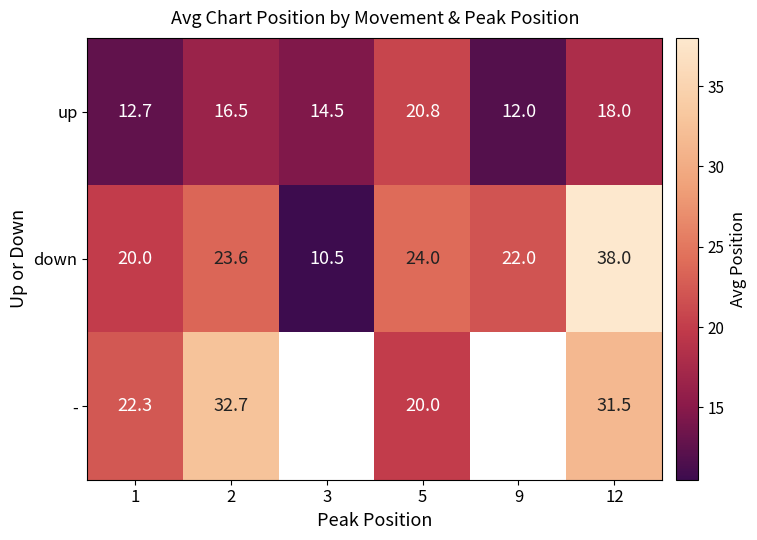

Is the value of up at 3 greater than the value of - at 12?

No